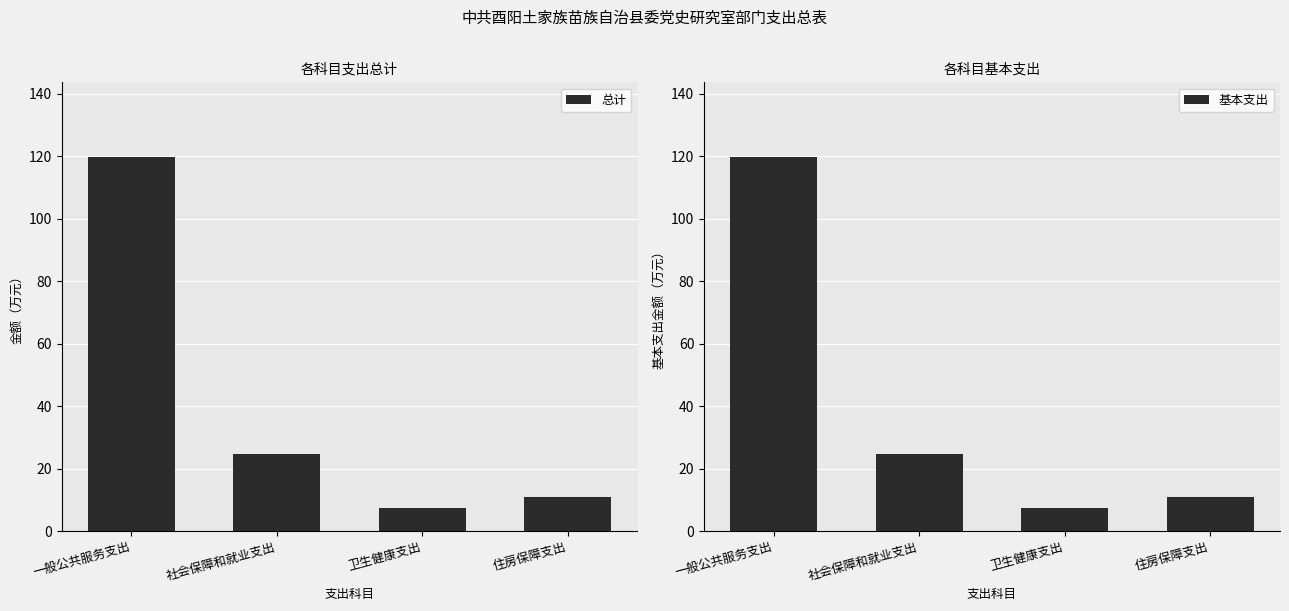

Is it true that 基本支出 equals 24.7 at 社会保障和就业支出?

True